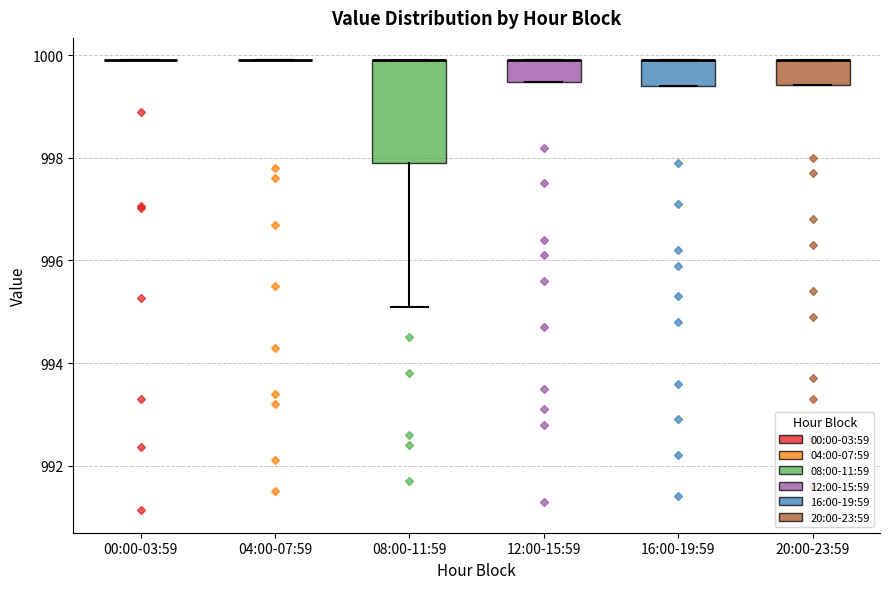

Reading left to right, read every box against the y-axis: the position of its median line, the range the box covers, and the ends of its whiskers. The values are not printed on the chart, so give them approximately, as read against the axis.

00:00-03:59: box collapsed to a line at 1000.0, whiskers 1000.0 to 1000.0
04:00-07:59: box collapsed to a line at 1000.0, whiskers 1000.0 to 1000.0
08:00-11:59: median 1000.0 (drawn on the box's upper edge), box 998.0 to 1000.0, whiskers 995.2 to 1000.0
12:00-15:59: median 1000.0 (drawn on the box's upper edge), box 999.4 to 1000.0, whiskers 999.4 to 1000.0
16:00-19:59: median 1000.0 (drawn on the box's upper edge), box 999.4 to 1000.0, whiskers 999.4 to 1000.0
20:00-23:59: median 1000.0 (drawn on the box's upper edge), box 999.4 to 1000.0, whiskers 999.4 to 1000.0